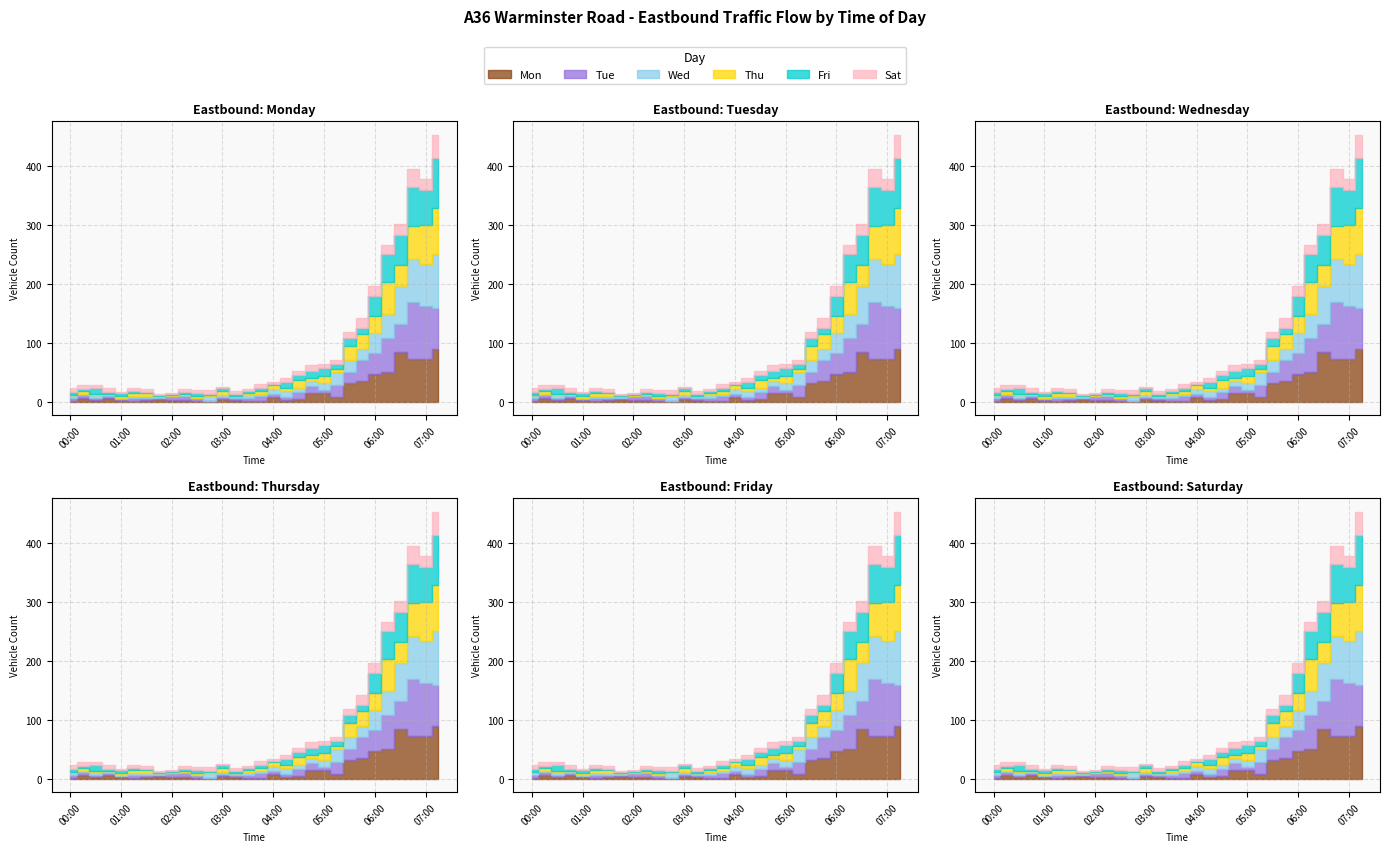

Which series has the largest total across all categories?

Mon